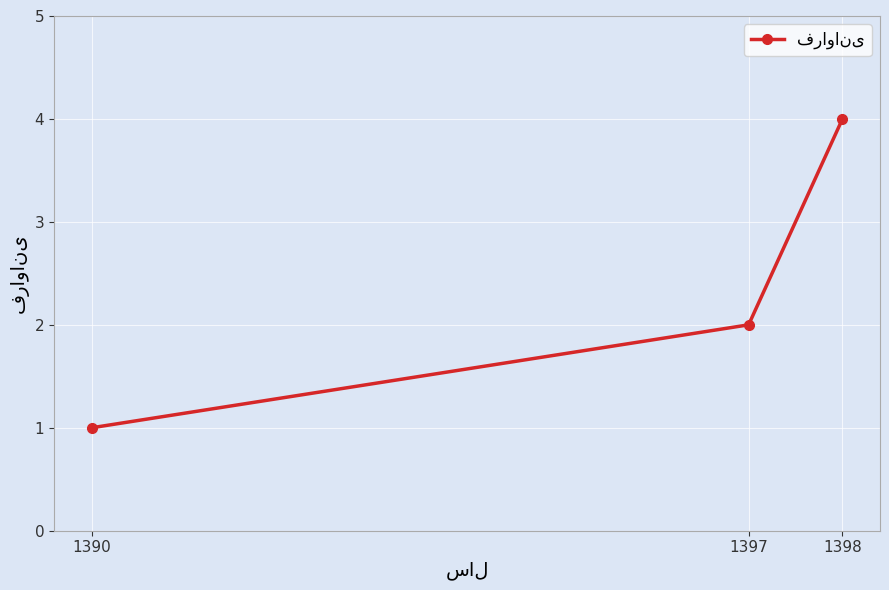

At which label is the value closest to 2?

1397